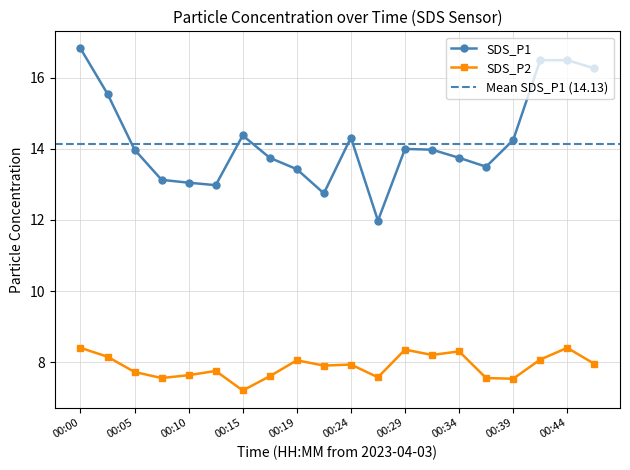

List the labels in order of value, largest first.

00:00, 00:41, 00:44, 00:46, 00:02, 00:15, 00:24, 00:39, 00:29, 00:05, 00:32, 00:17, 00:34, 00:36, 00:19, 00:07, 00:10, 00:12, 00:22, 00:27